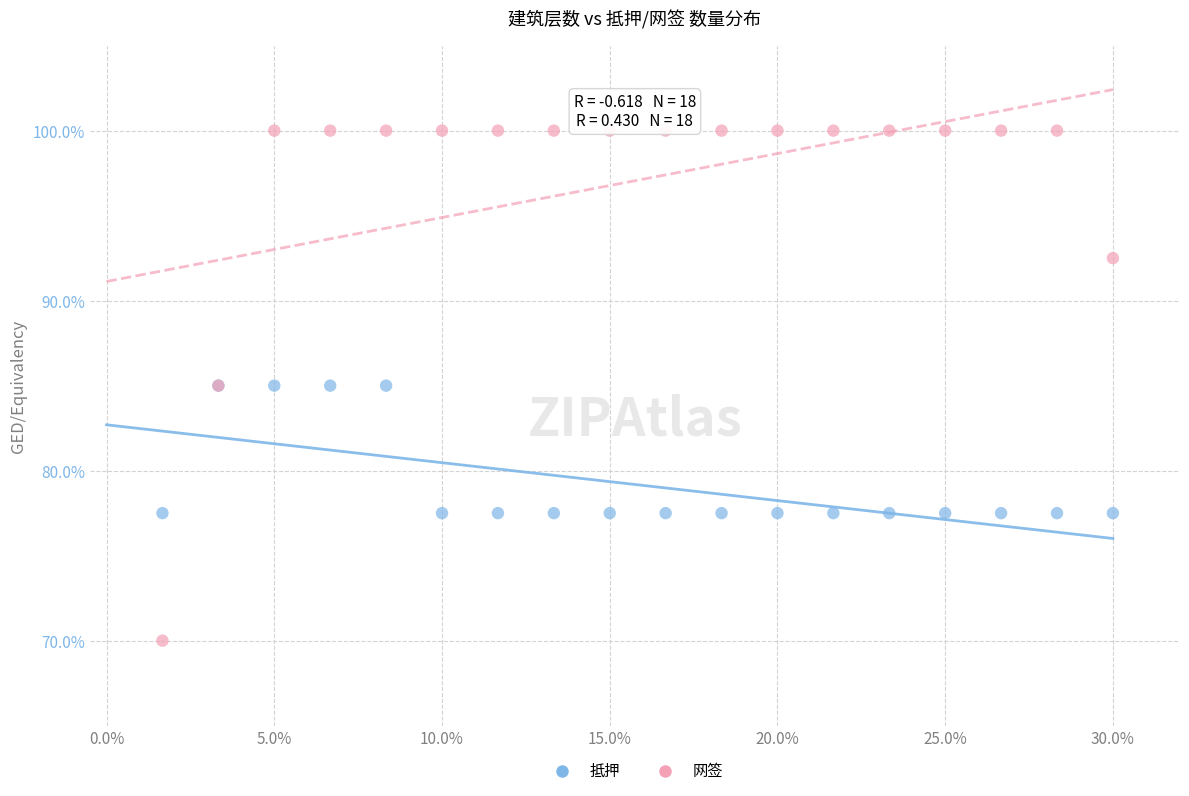

Which series reaches the minimum Y coordinate?

网签